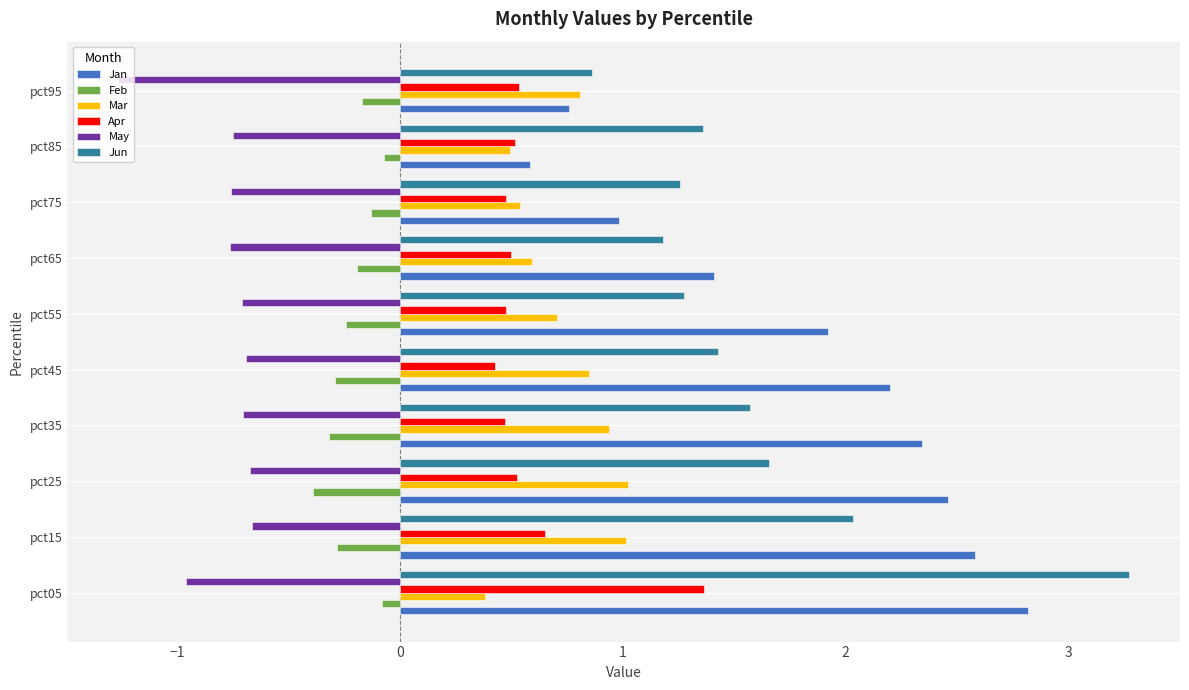

The Apr series shows 0.5 at pct35. True or false?

True